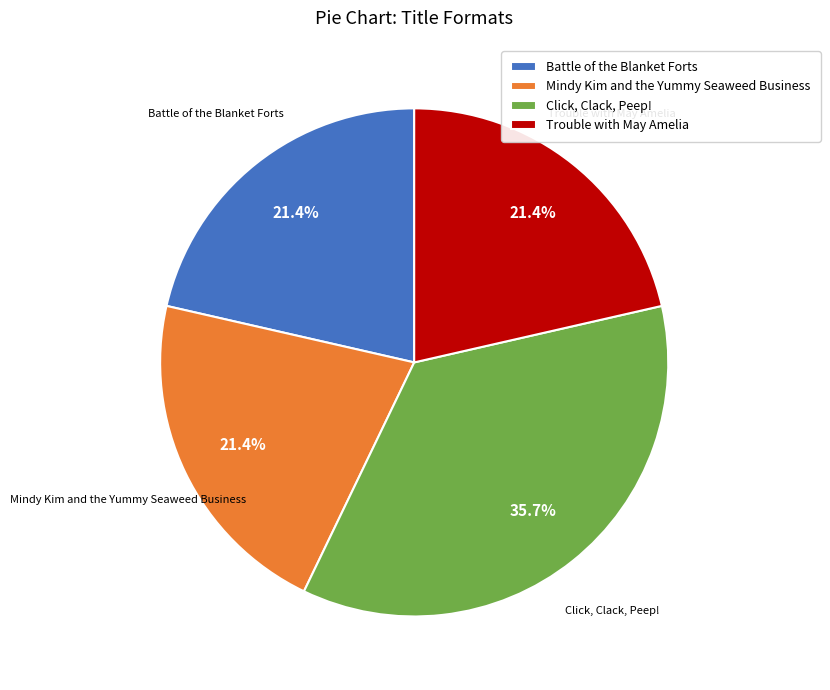

True or false: Mindy Kim and the Yummy Seaweed Business accounts for 15% of the total.

False